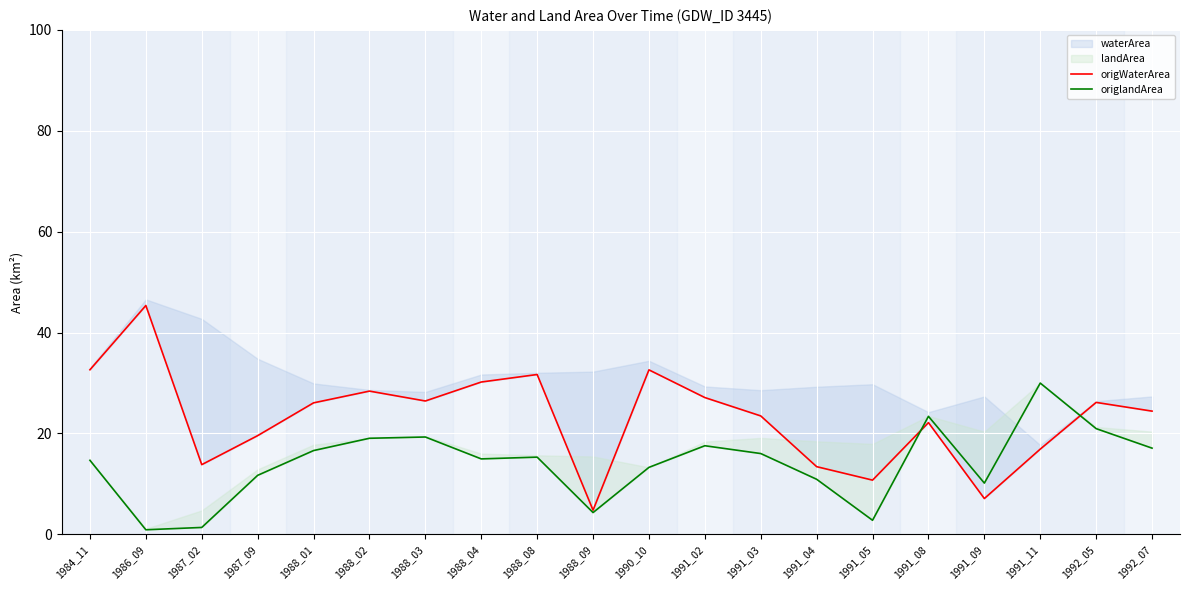

Where do origlandArea and origWaterArea first cross each other?

1991_05 and 1991_08